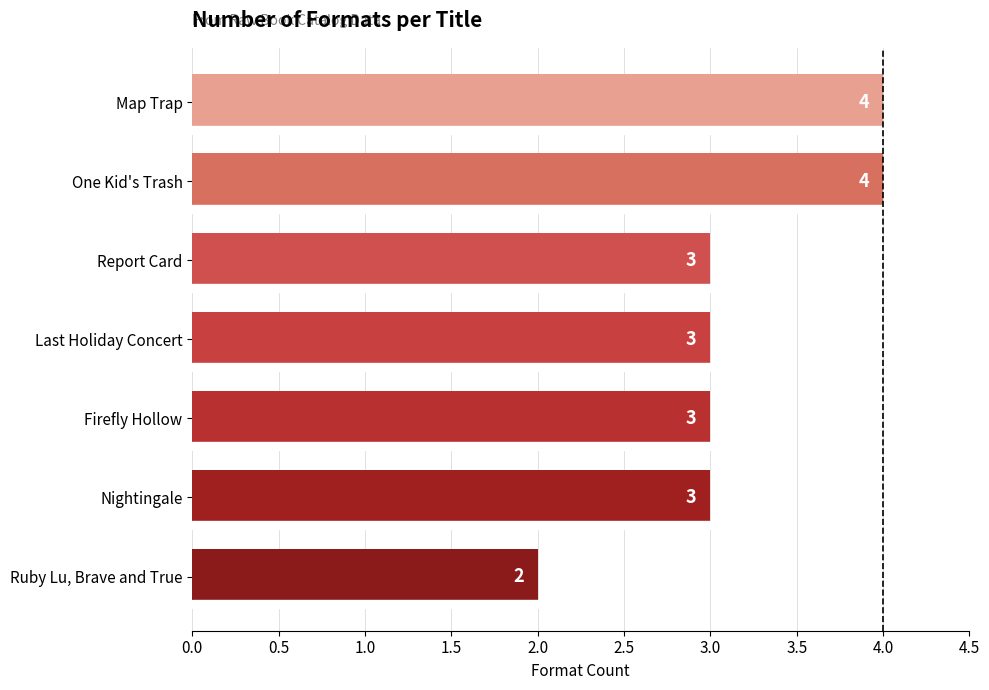

What is the maximum value shown in the chart?

4